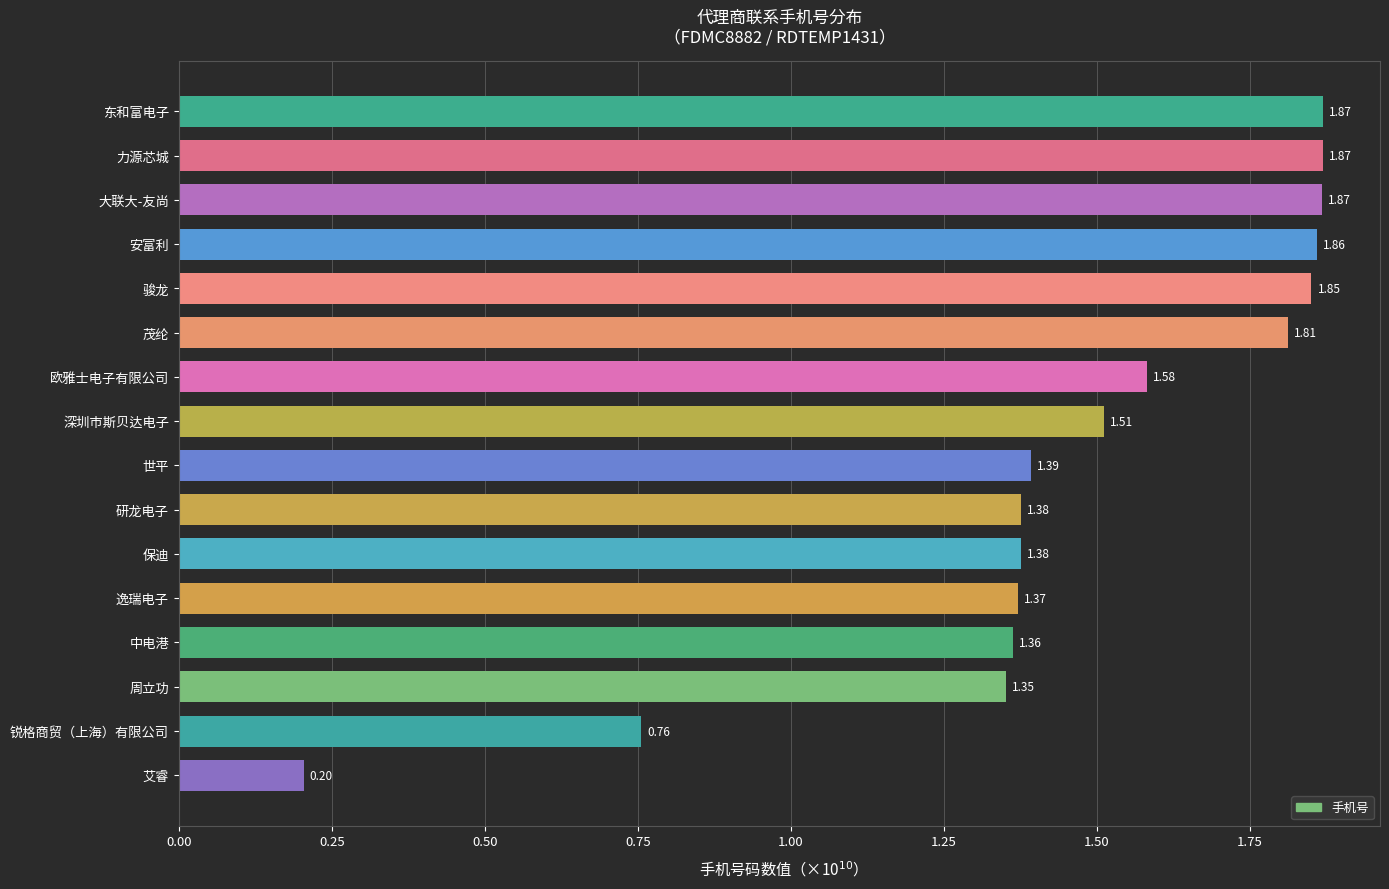

How many values exceed 1?

14